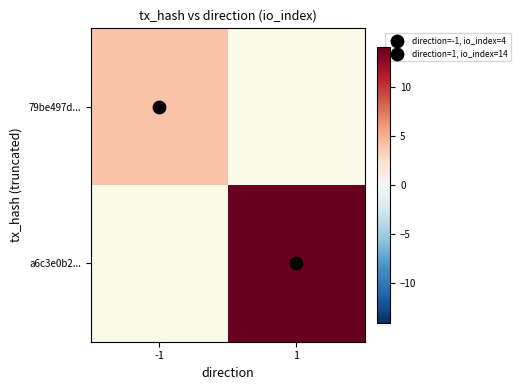

True or false: 79be497d... has a value of 5.3 at -1.

False